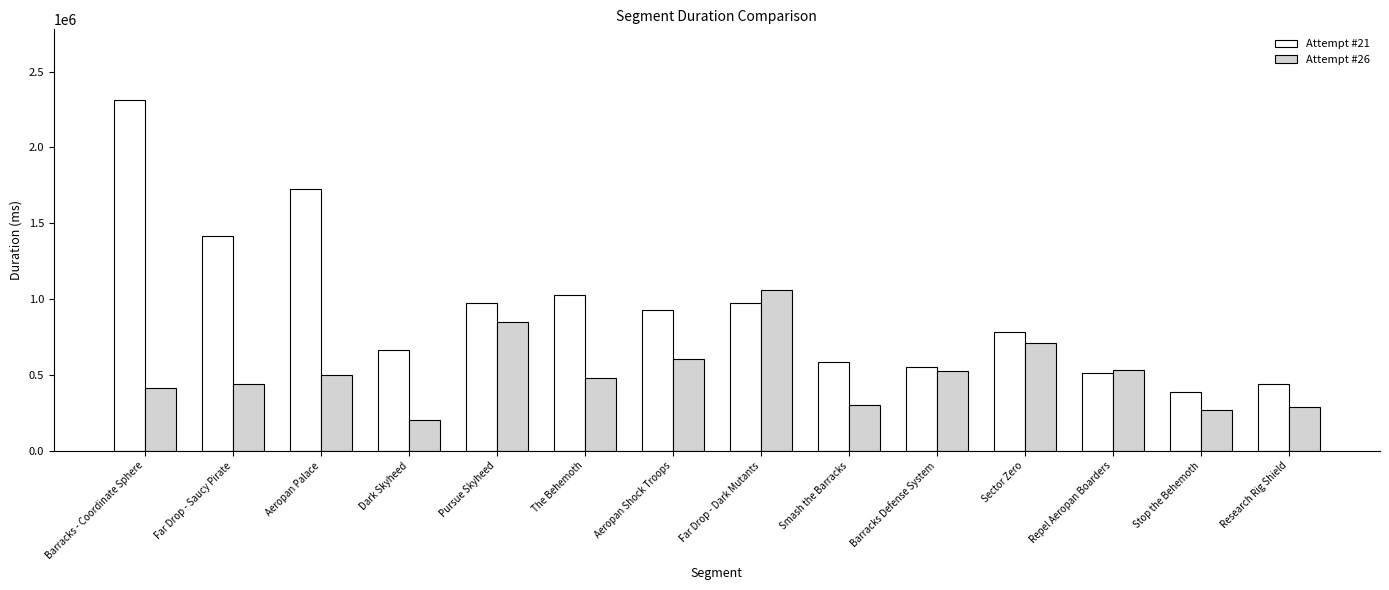

List the series in order of their peak value, highest first.

Attempt #21, Attempt #26